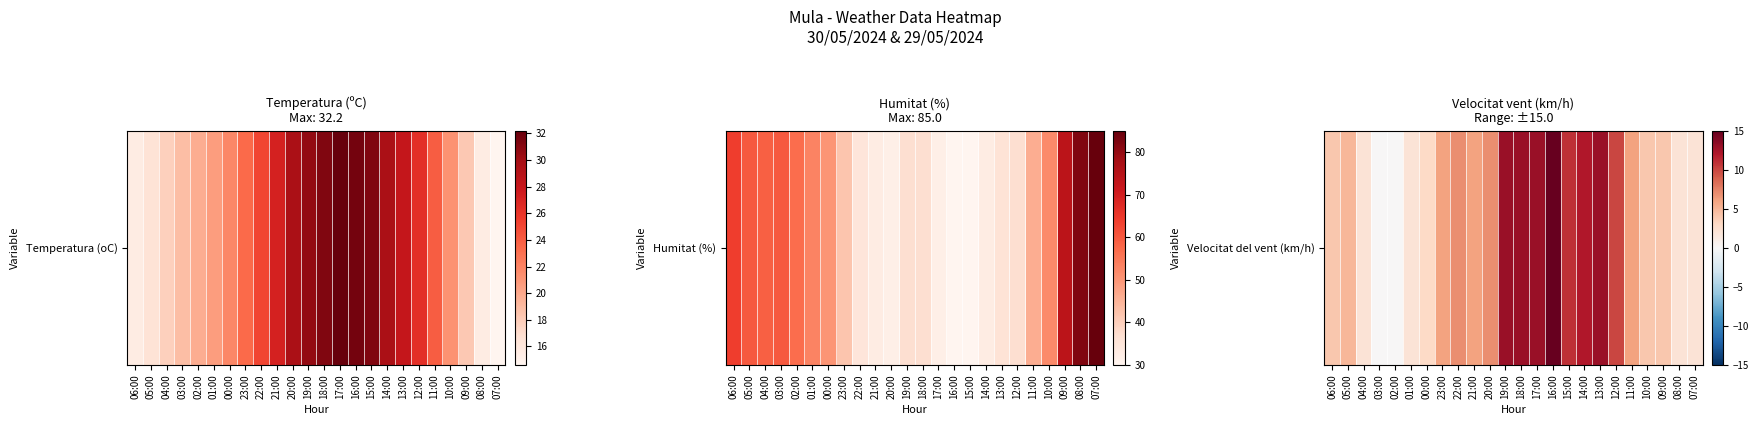

Reading left to right, what are all the values shown in this chart?

06:00=4	05:00=5	04:00=2	03:00=0	02:00=0	01:00=2	00:00=3	23:00=6	22:00=7	21:00=6	20:00=7	19:00=13	18:00=13	17:00=13	16:00=15	15:00=11	14:00=12	13:00=13	12:00=10	11:00=6	10:00=4	09:00=4	08:00=2	07:00=2